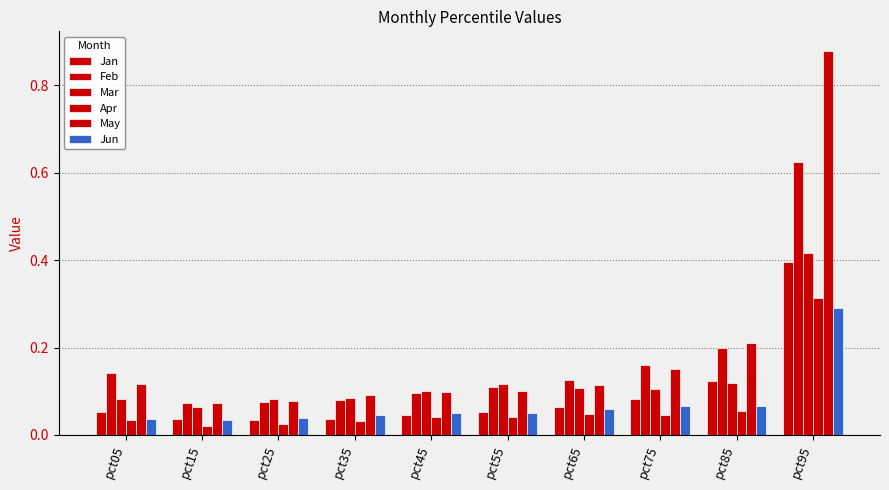

How many distinct data groups are displayed?

6